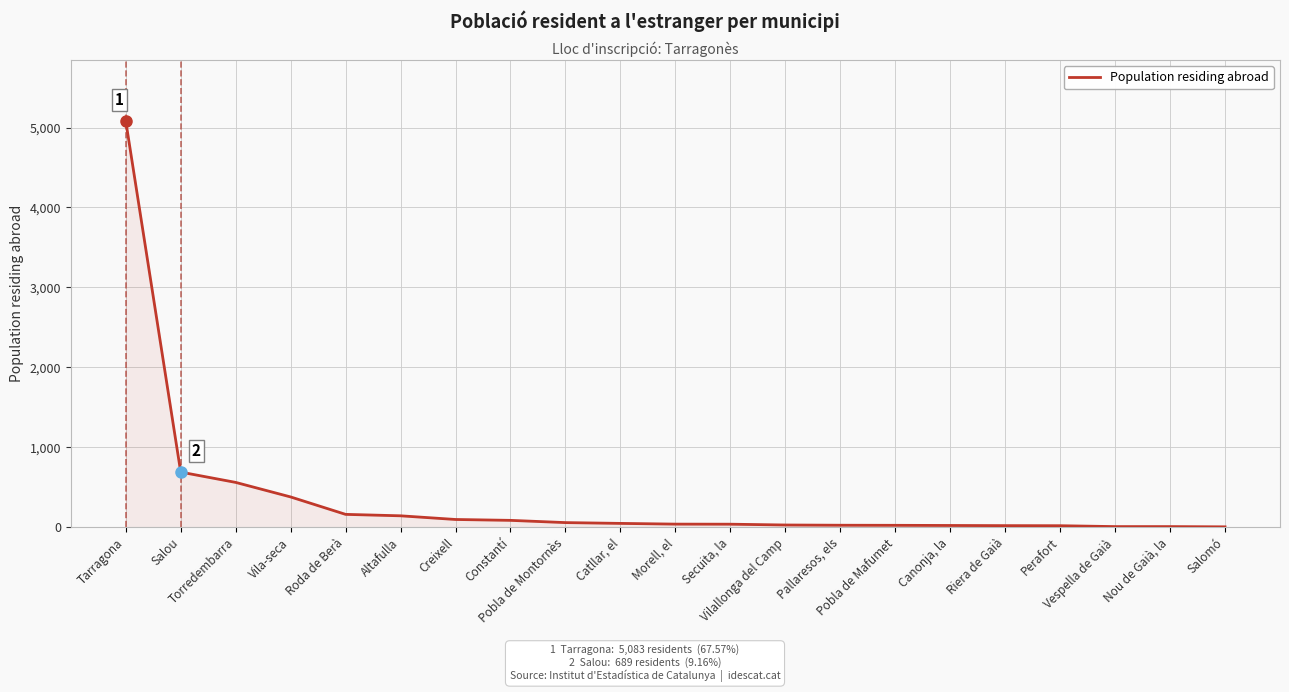

What is the sum of all values?

7522